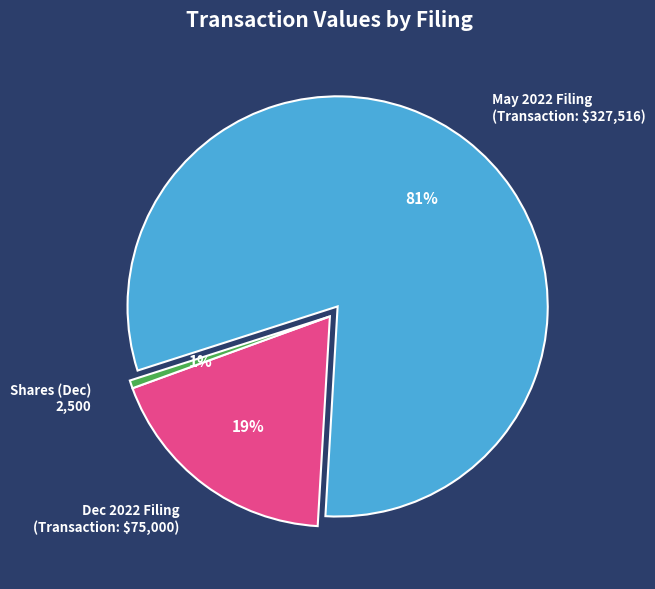

What is the smallest slice in the pie chart?

Shares (Dec) 2,500